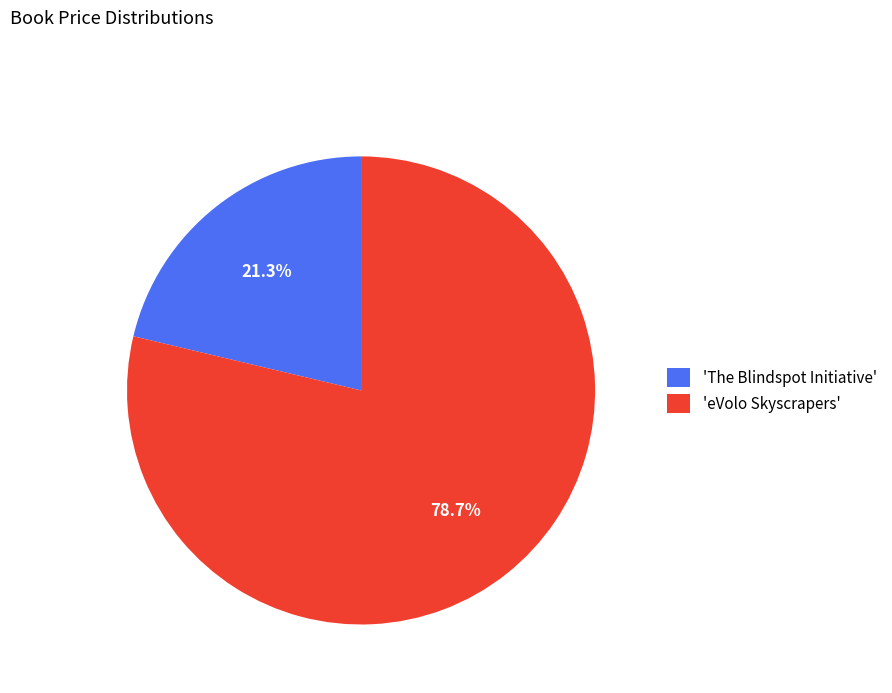

Which has a higher value, 'eVolo Skyscrapers' or 'The Blindspot Initiative'?

'eVolo Skyscrapers'